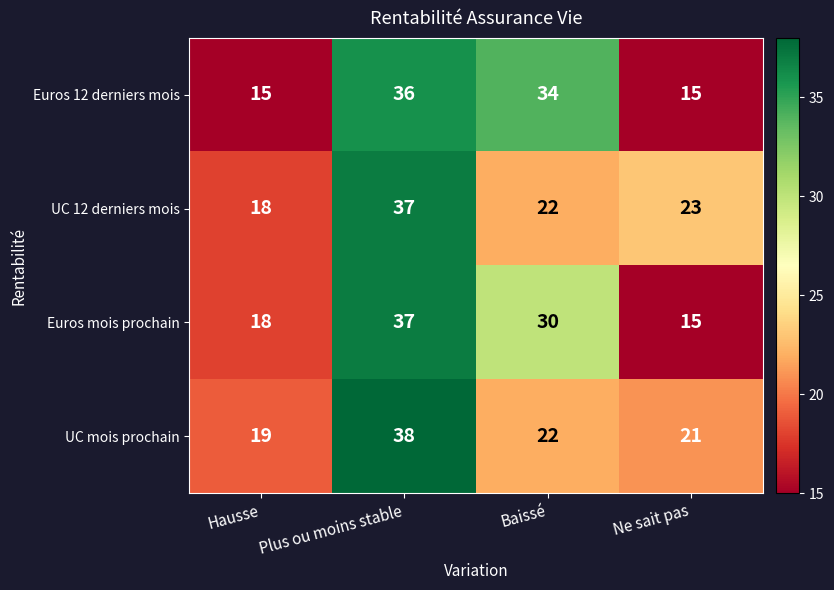

At which category is the sum across all series the highest?

Plus ou moins stable